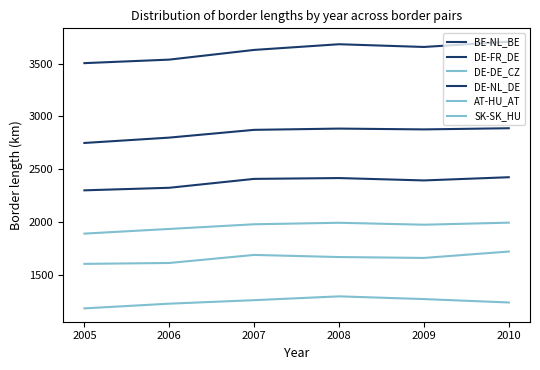

What is the difference between the maximum and minimum values in the AT-HU_AT series?

116.9